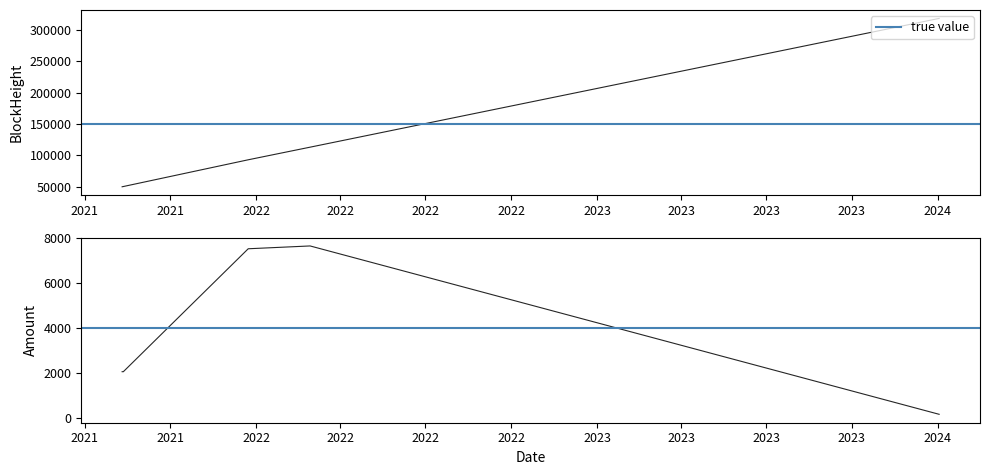

What is the difference between the maximum and minimum values in the BlockHeight series?

268780.0